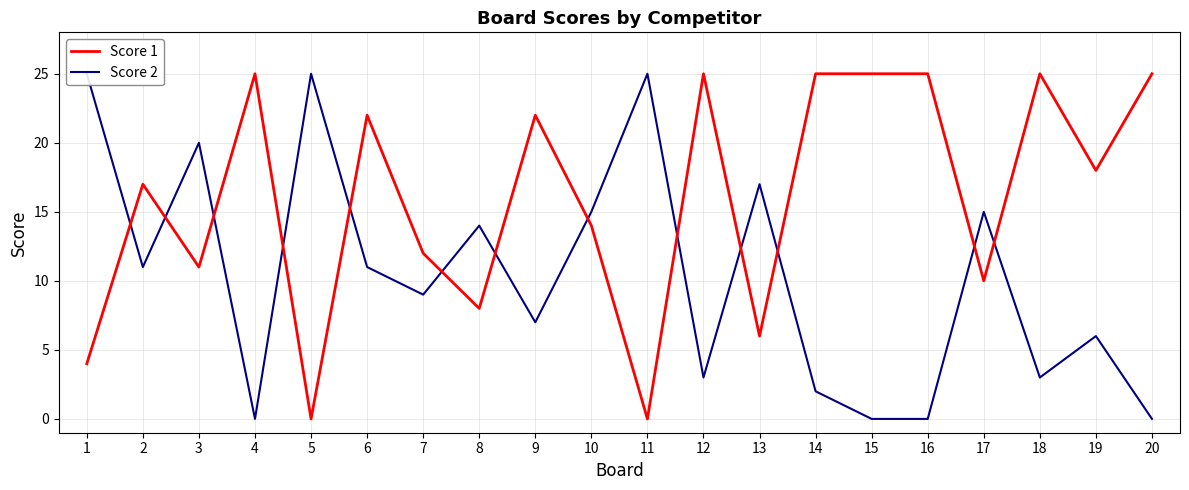

List the labels in order of Score 1 value, largest first.

4, 12, 14, 15, 16, 18, 20, 6, 9, 19, 2, 10, 7, 3, 17, 8, 13, 1, 5, 11